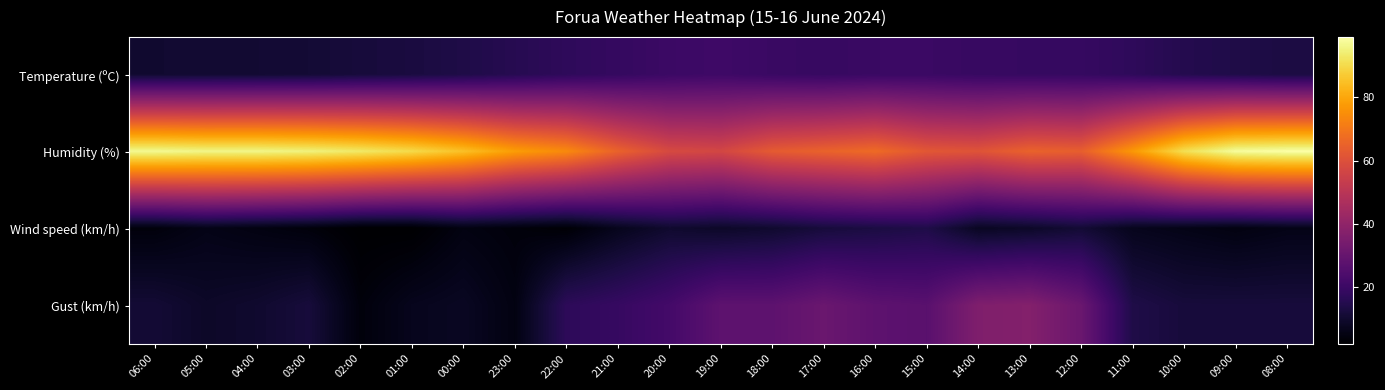

What is the difference between the highest and lowest values at 05:00?

90.0